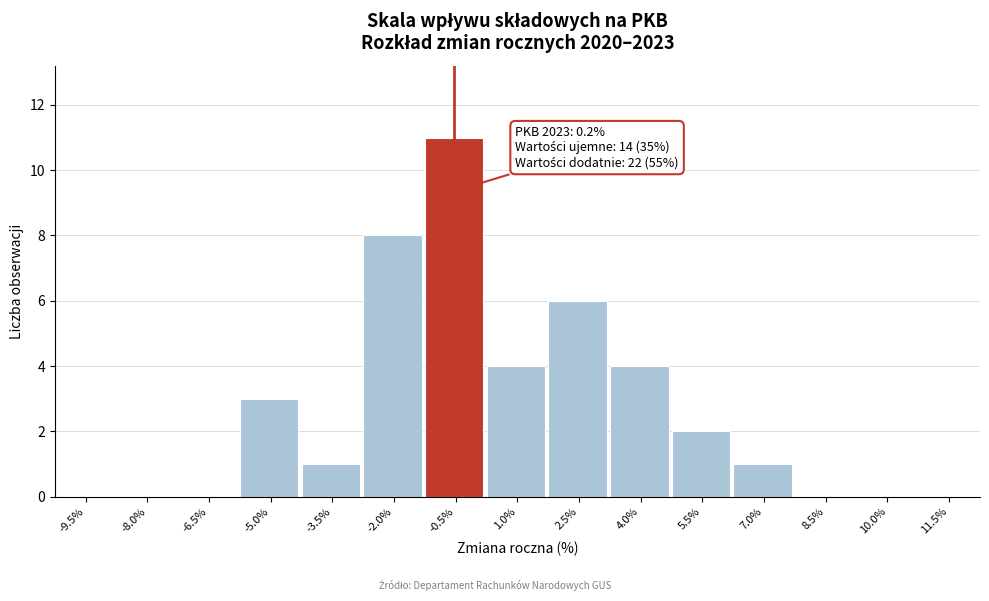

Reading left to right, what are all the values shown in this chart?

-9.5%=0	-8.0%=0	-6.5%=0	-5.0%=3	-3.5%=1	-2.0%=8	-0.5%=11	1.0%=4	2.5%=6	4.0%=4	5.5%=2	7.0%=1	8.5%=0	10.0%=0	11.5%=0